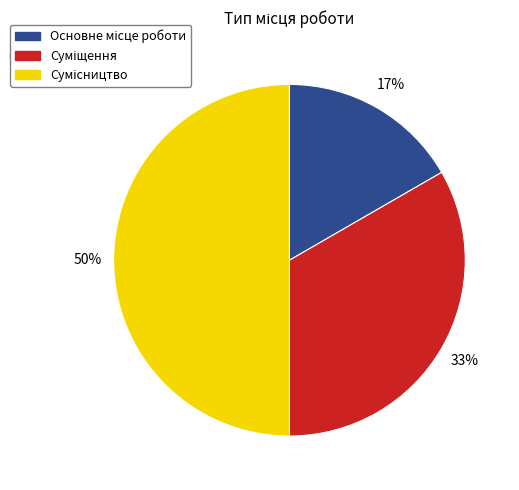

To the nearest percent, what is the difference between the largest and smallest slice percentages?

33%